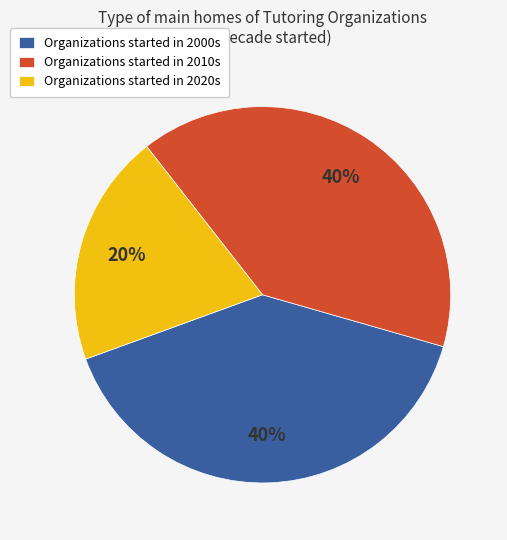

To the nearest percent, what percentage of the pie is Organizations started in 2020s?

20%